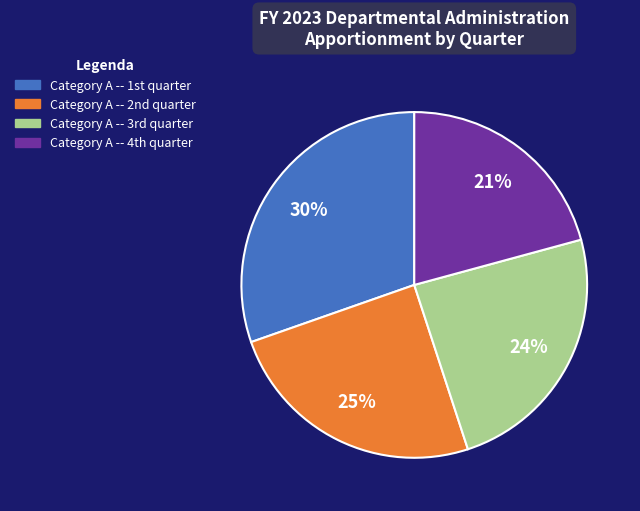

To the nearest percent, what is the average slice percentage?

25%